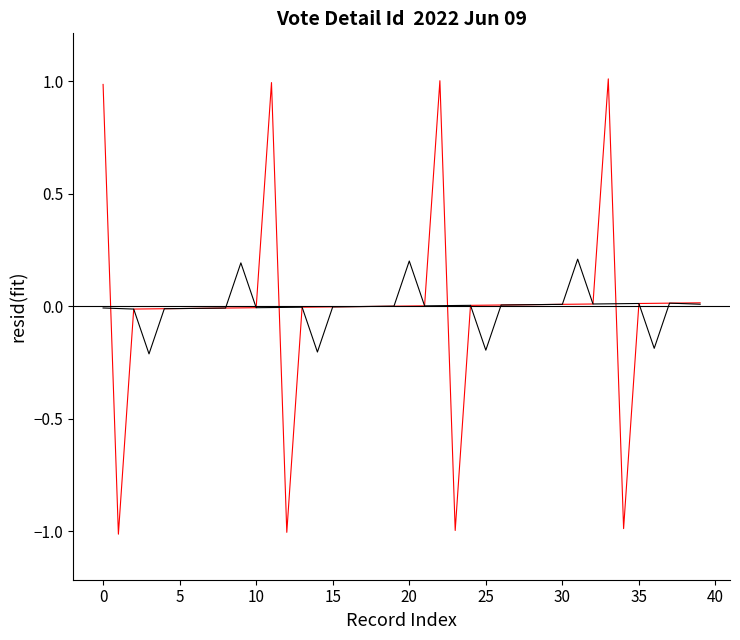

How many interior local peaks (higher than both neighbors) does the data have?

3